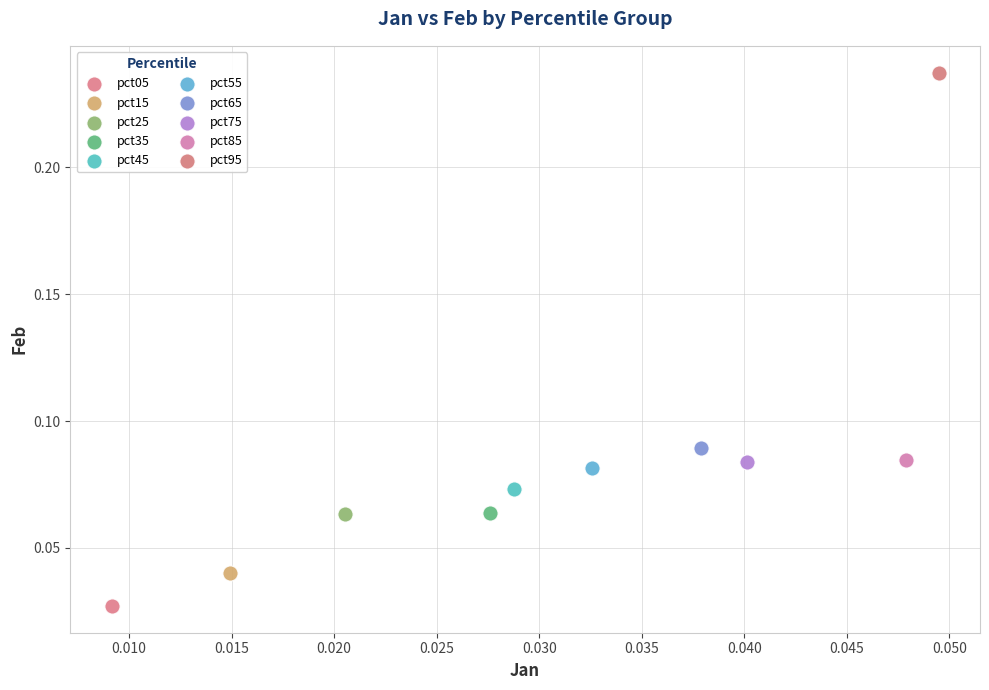

What are all the series names shown in the legend?

pct05, pct15, pct25, pct35, pct45, pct55, pct65, pct75, pct85, pct95